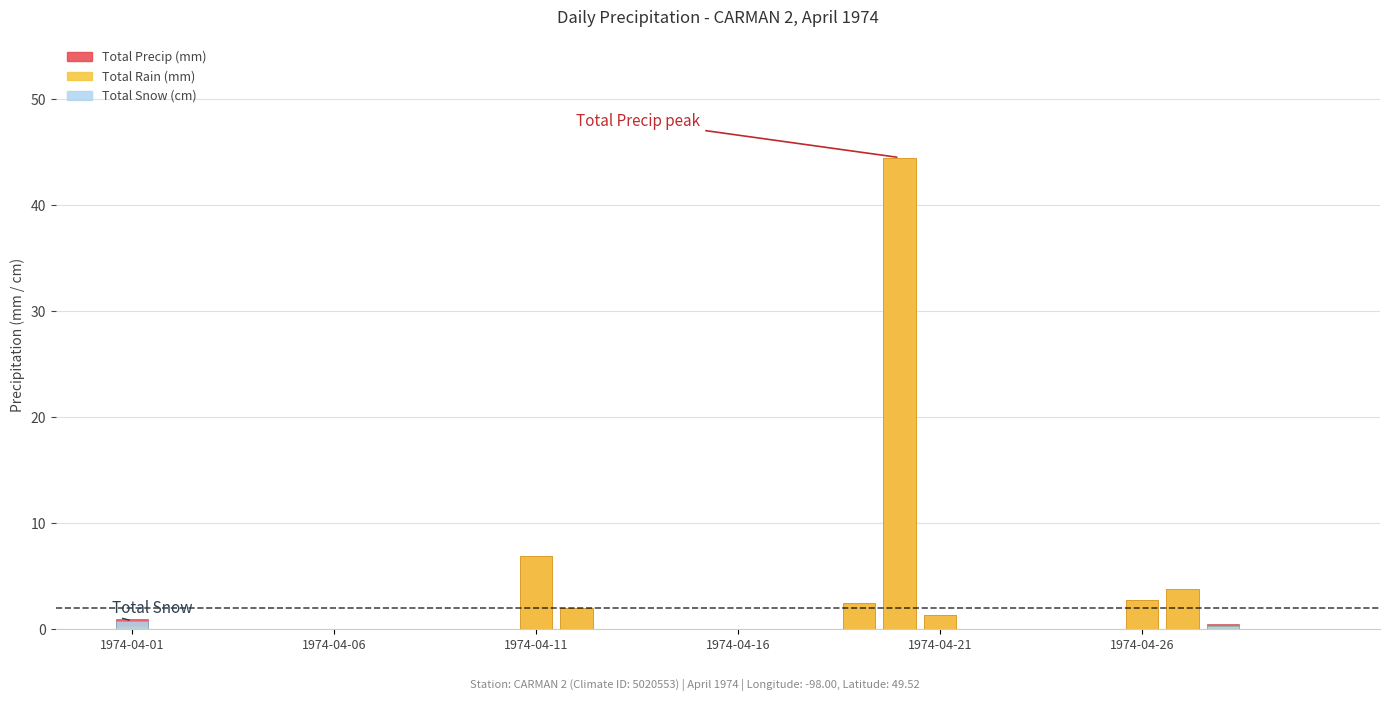

True or false: Total Precip (mm) has a value of 0.0 at 14.

True